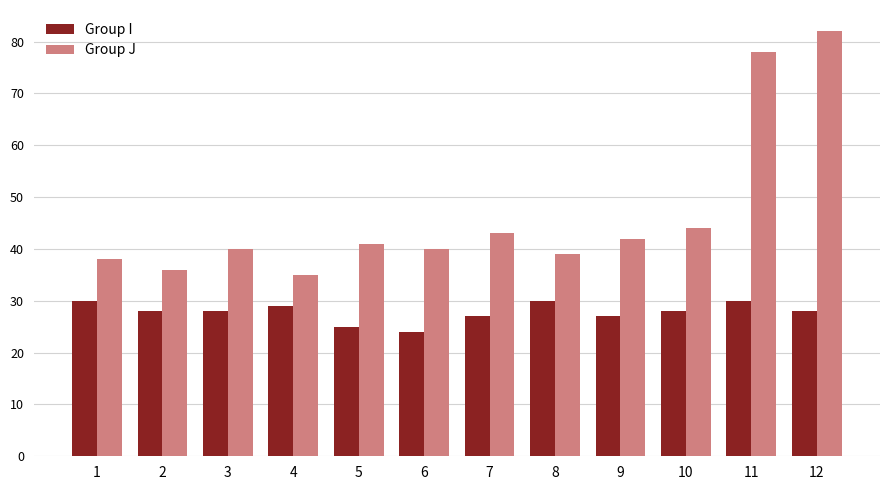

What is the value of the Group J bar at the 11th from the left?

78